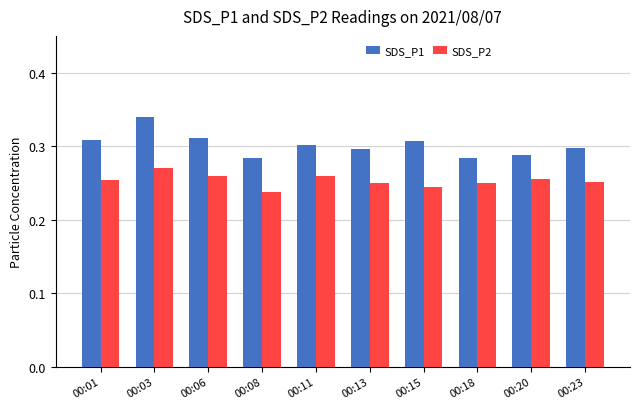

At which category is the sum across all series the highest?

00:03